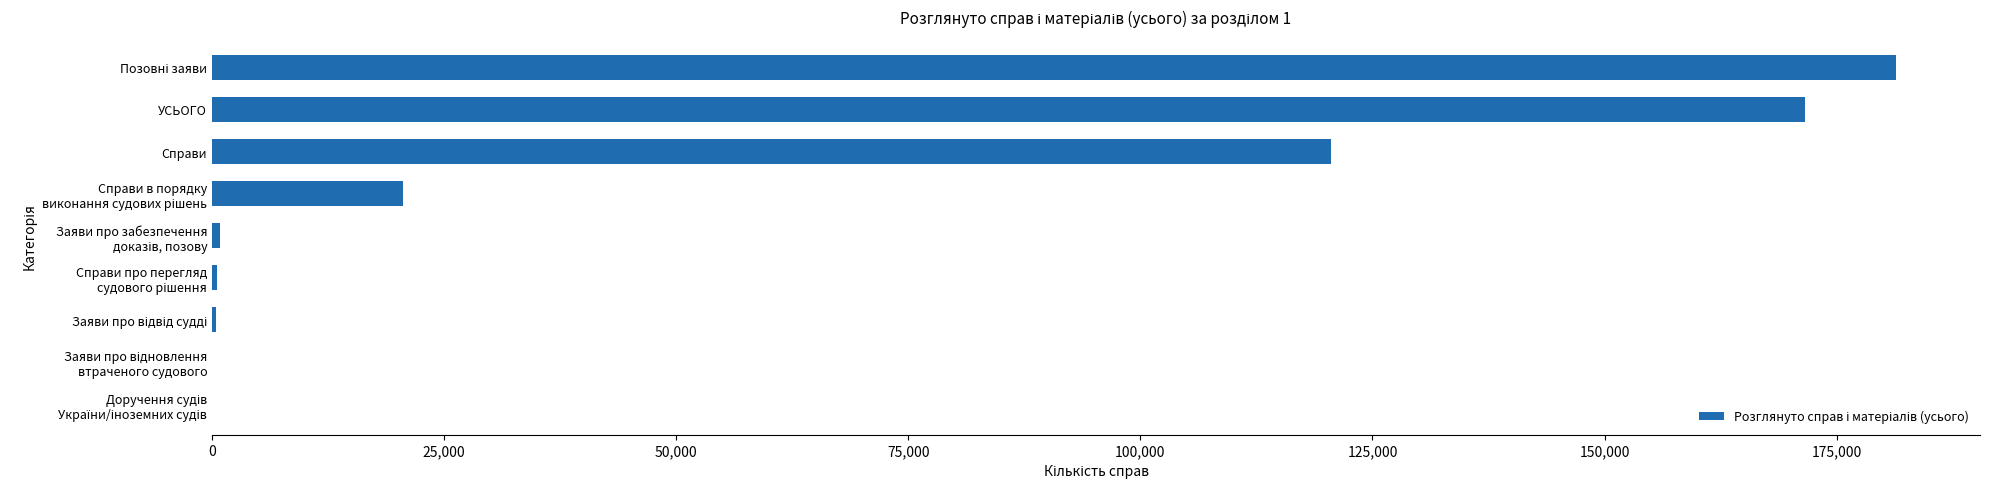

Where is the data nearest to the value 90696?

Справи